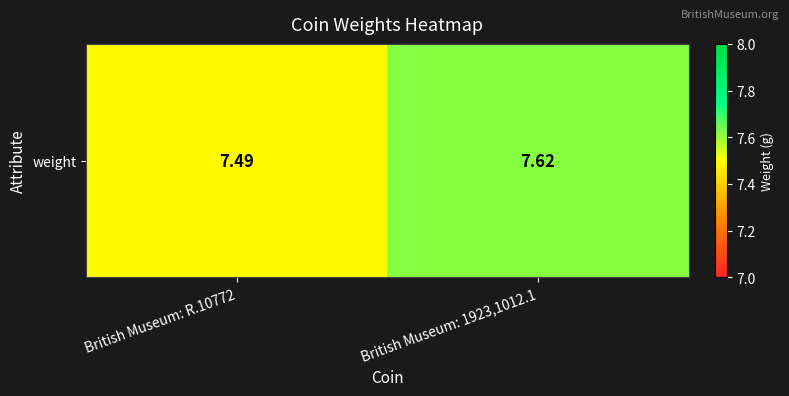

Rank the categories by value from highest to lowest.

British Museum: 1923,1012.1, British Museum: R.10772